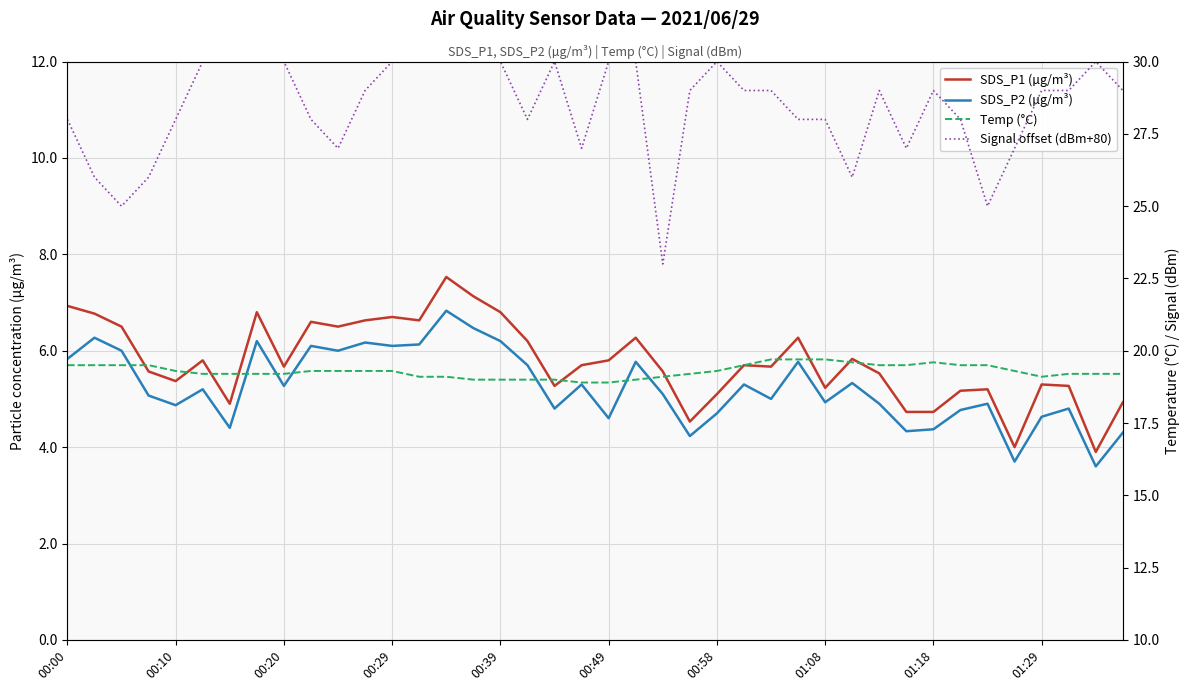

How many series are shown in this chart?

4